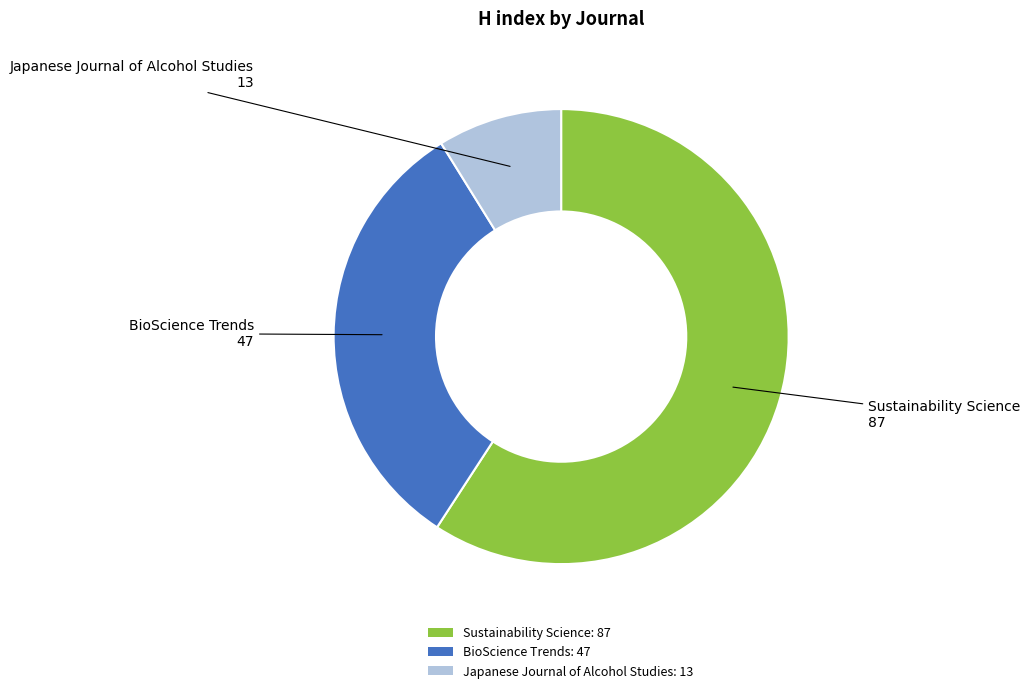

Does any single category account for the majority?

Yes